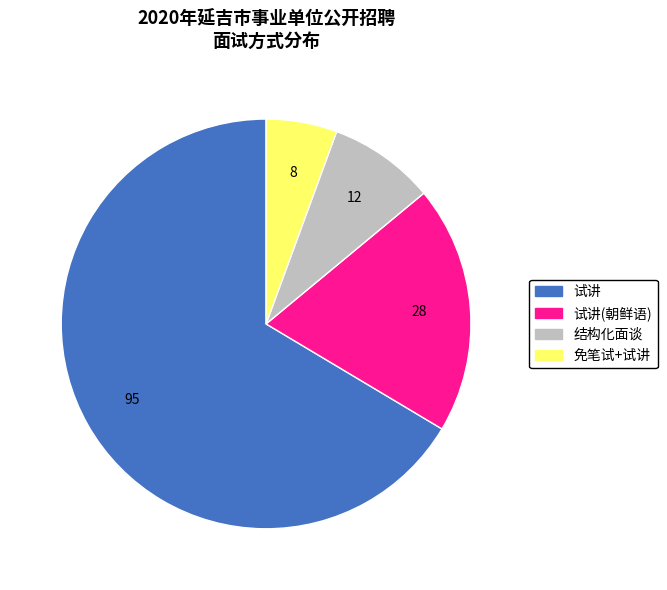

Is there a majority slice in this chart?

Yes